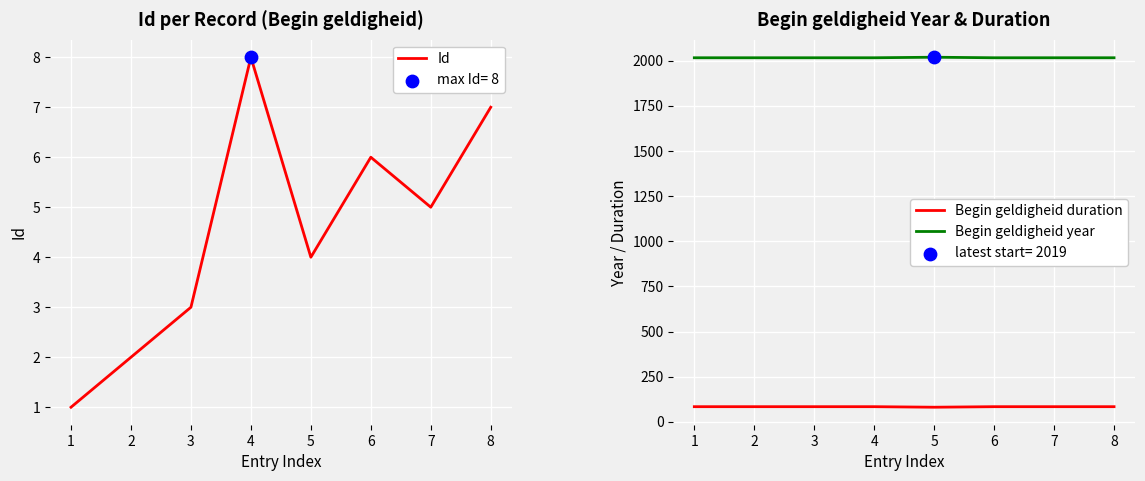

What is the total value across all series at 7?

2105